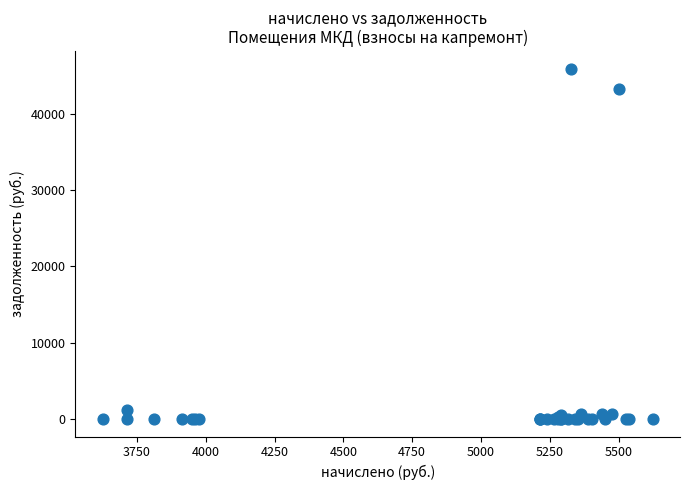

What Y value in the scatter plot is closest to 22951?

43249.5